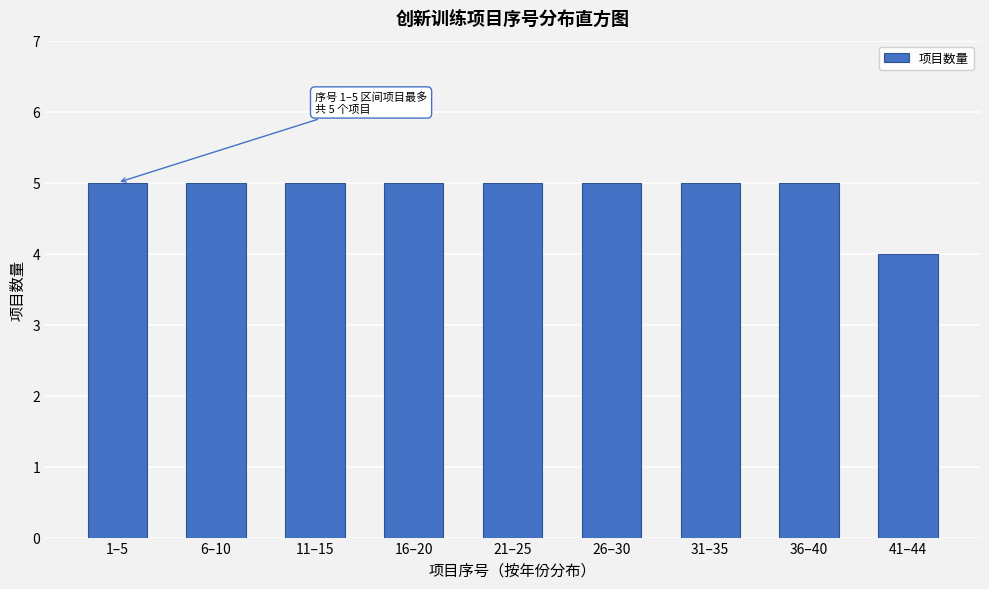

Reading right to left, transcribe all the data shown in this chart.

41–44=4	36–40=5	31–35=5	26–30=5	21–25=5	16–20=5	11–15=5	6–10=5	1–5=5